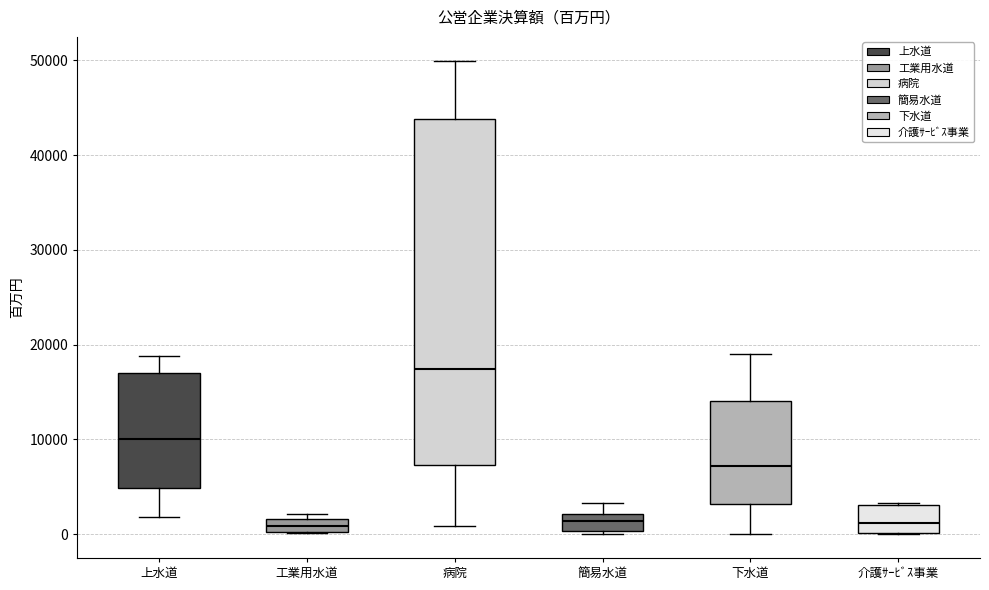

Where does the median line of the box for 工業用水道 sit on the y-axis? The values are not printed on the chart, so give them approximately, as read against the axis.

1000